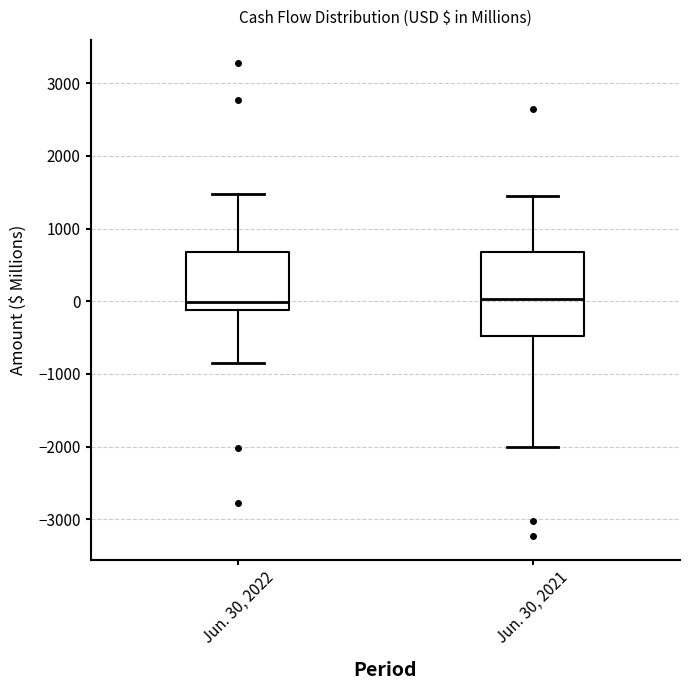

Reading left to right, transcribe this box plot: for each box, give where its median line is, the range the box spans, and where its two whiskers end, as read against the y-axis. The values are not printed on the chart, so give them approximately, as read against the axis.

Jun. 30, 2022: median 0, box -100 to 700, whiskers -800 to 1500
Jun. 30, 2021: median 0, box -500 to 700, whiskers -2000 to 1400